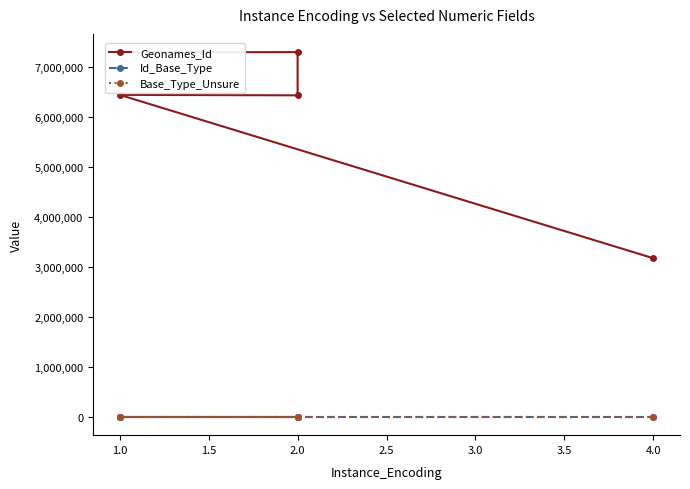

What is the sum of all Geonames_Id values?

30600746